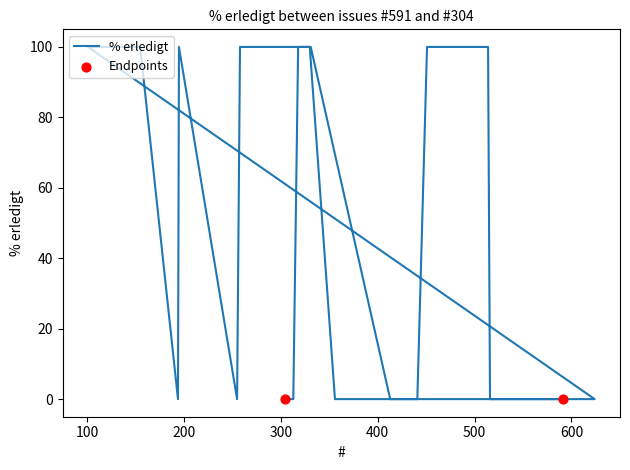

Between 326 and 131, which is larger?

326